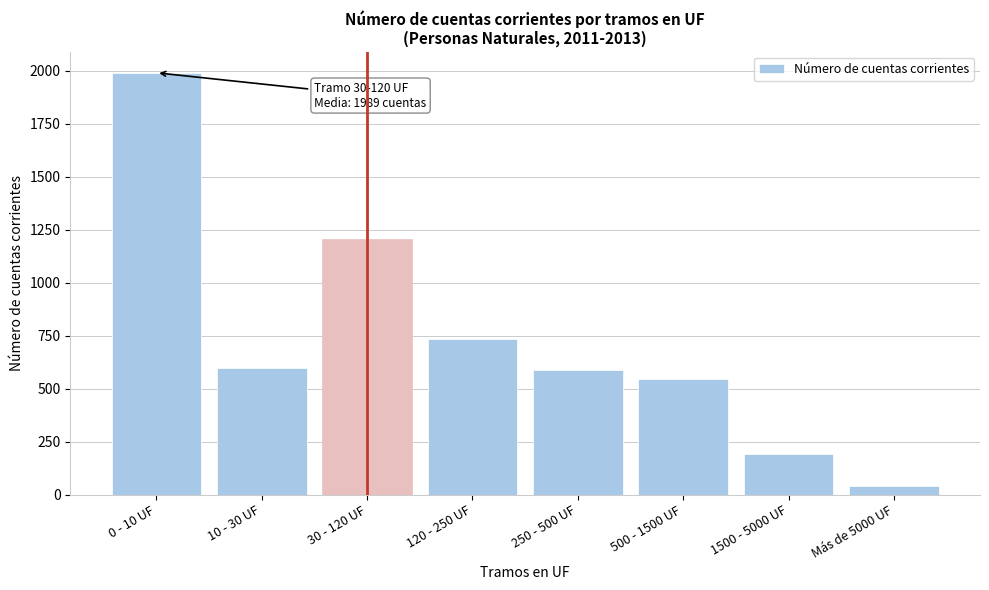

Reading right to left, transcribe all the data shown in this chart.

40.1	189.6	546.9	587.1	735.8	1206.3	598.2	1989.3